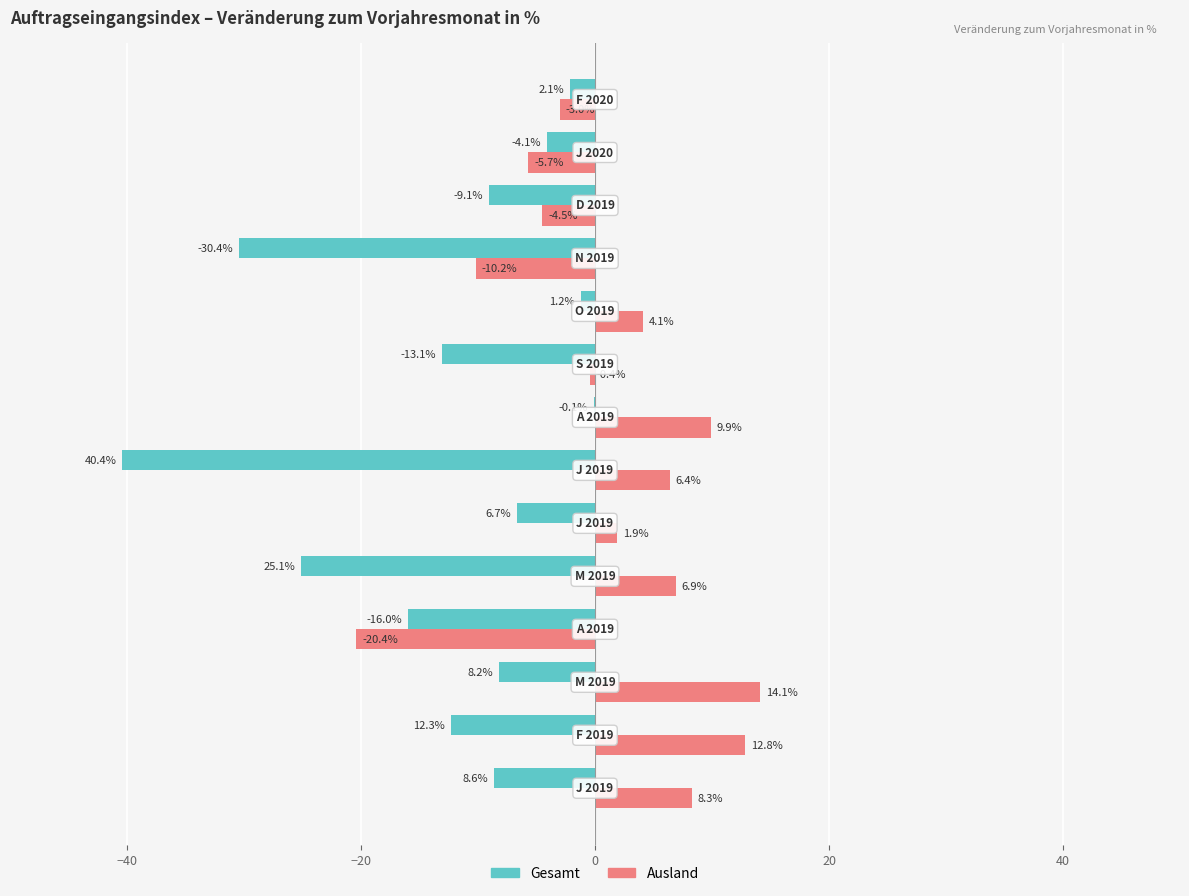

What is the sum of all Ausland values?

20.2